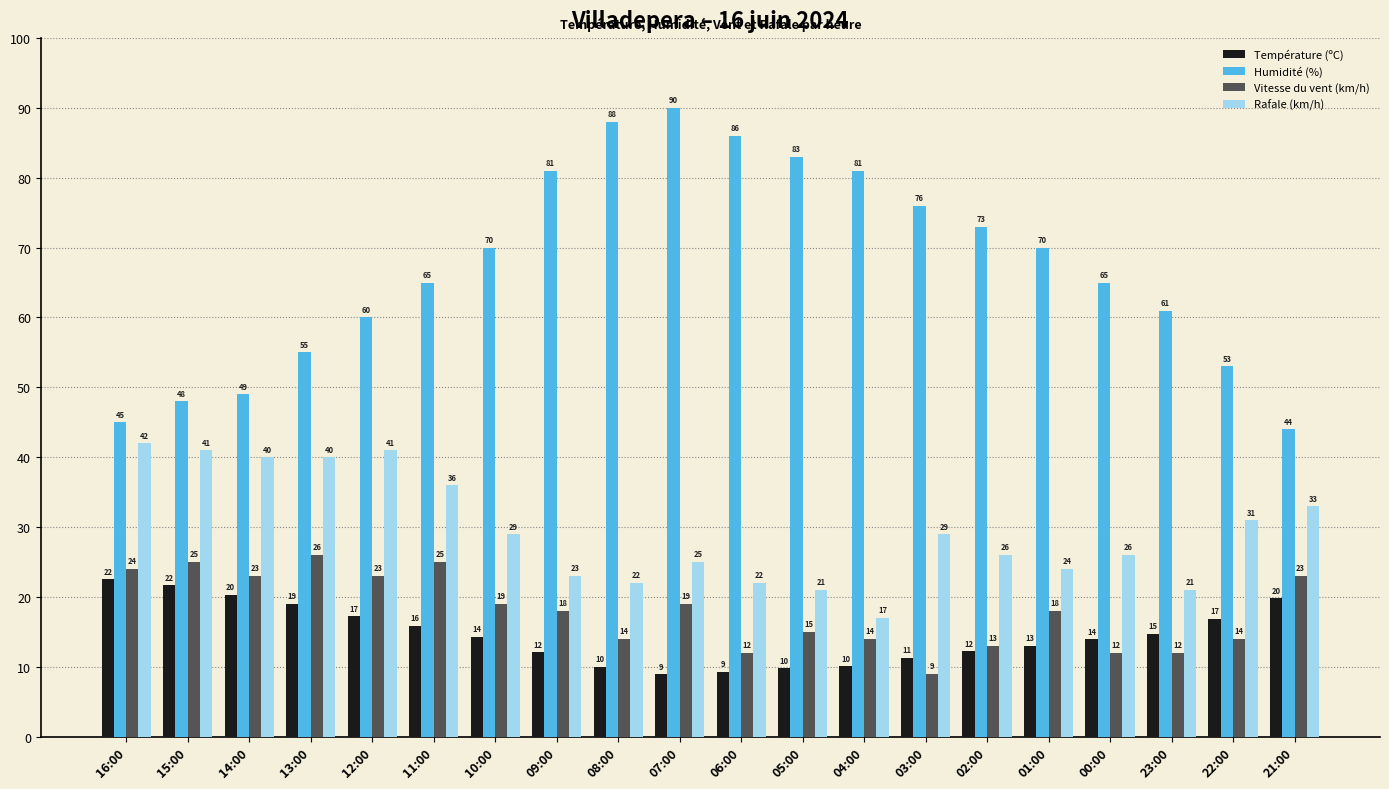

What is the difference between the maximum and minimum values in the Humidité (%) series?

46.0